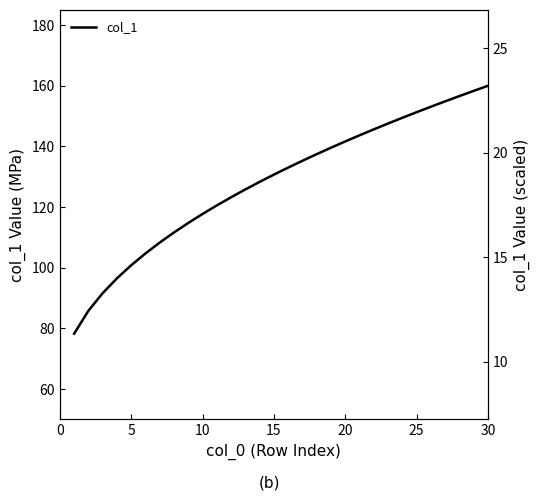

What is the difference between the values at 25 and 30?

3.6